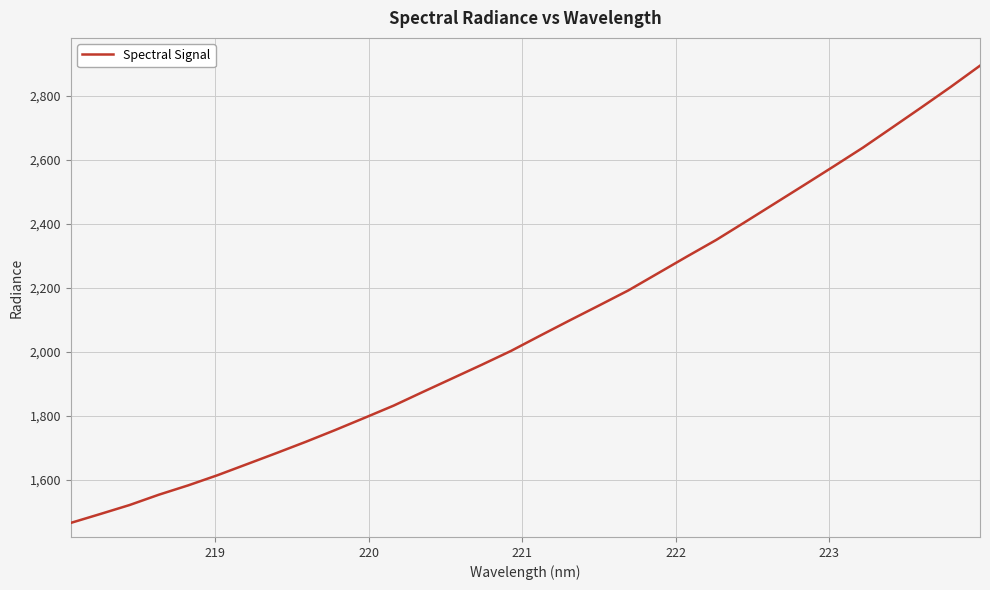

Reading left to right, transcribe all the data shown in this chart.

1465.2	1492.8	1520.9	1553.3	1582.5	1614.3	1648.7	1683.2	1718.4	1755.1	1793.2	1831.7	1874.6	1916.8	1959.2	2002.6	2050.6	2097.9	2144.5	2191.6	2244.6	2297.5	2349.5	2406.3	2463.6	2521.0	2578.9	2637.6	2700.4	2763.5	2827.5	2893.9